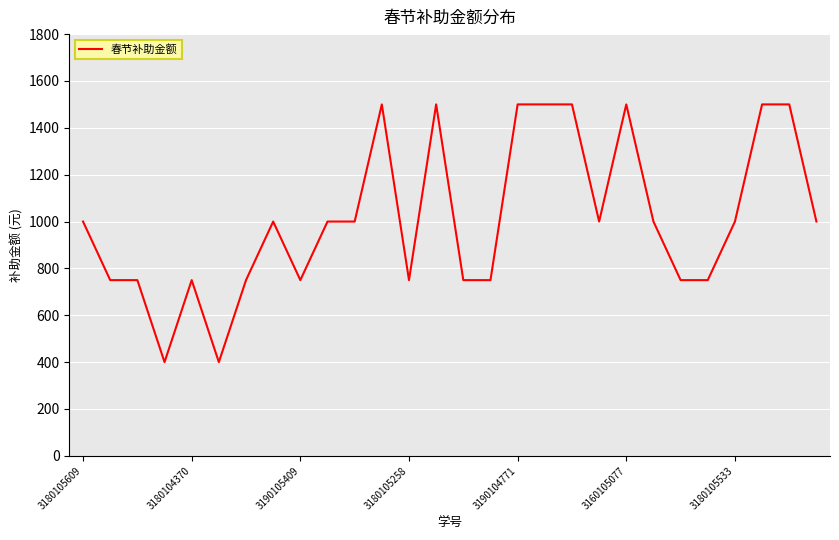

True or false: there are more than 0 points higher than both neighbors.

True